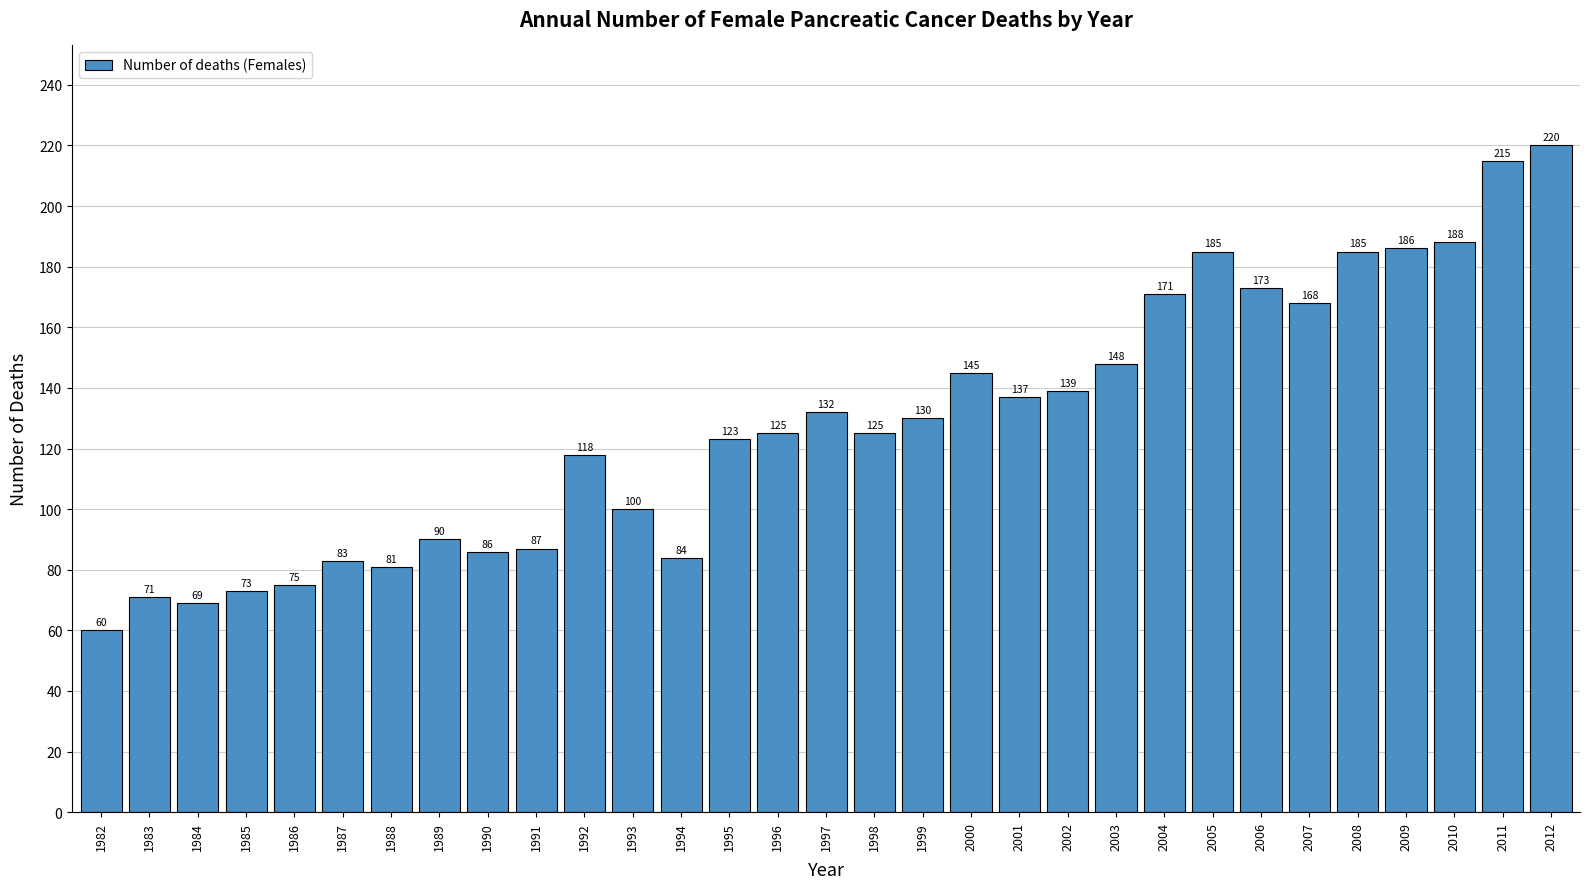

What is the difference between the values at 2004 and 1988?

90